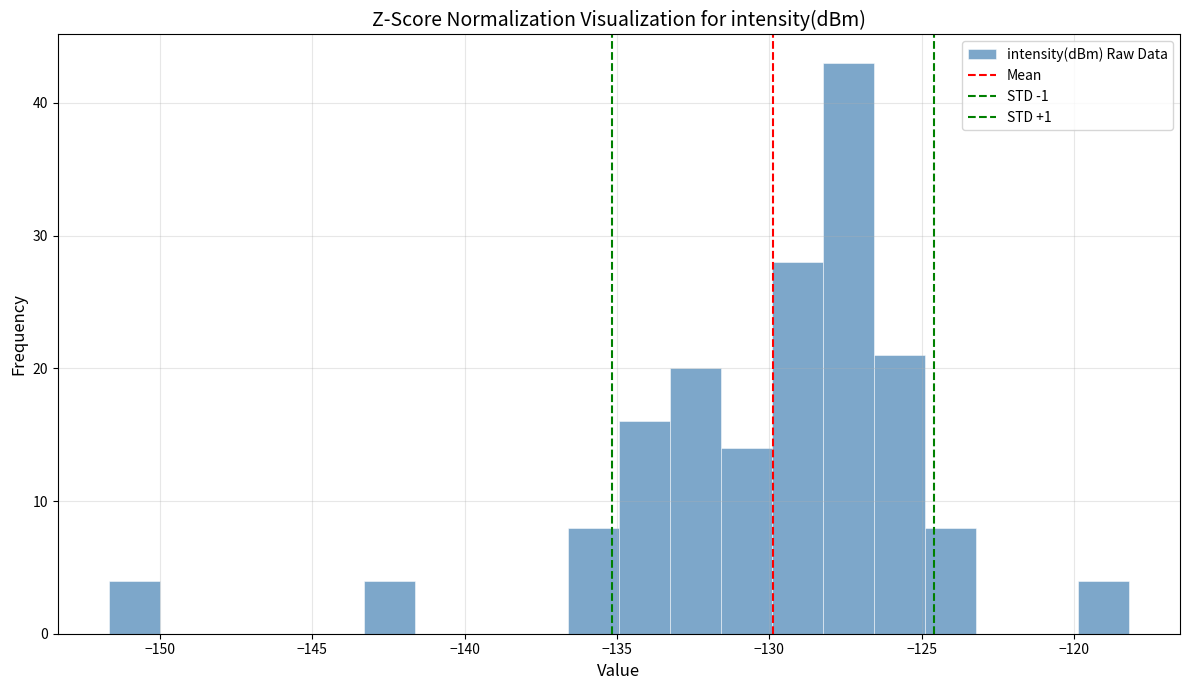

Around what value on the x-axis is the tallest bar? Give the approximate position of its centre, as read against the axis.

-127.5